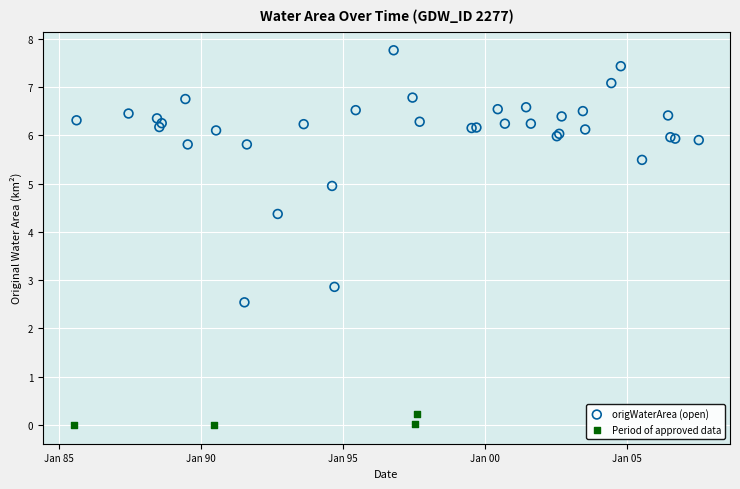

Which series contains the highest Y value?

origWaterArea (open)